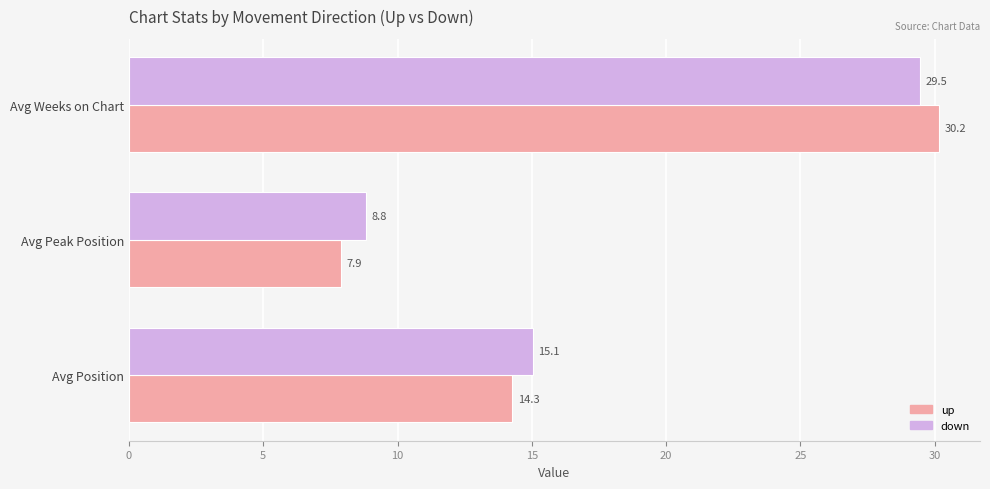

What is the highest value of the up series?

30.2